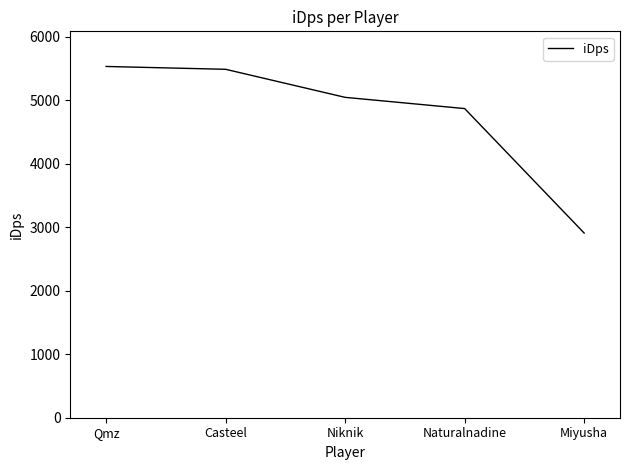

True or false: there are more than 1 points higher than both neighbors.

False